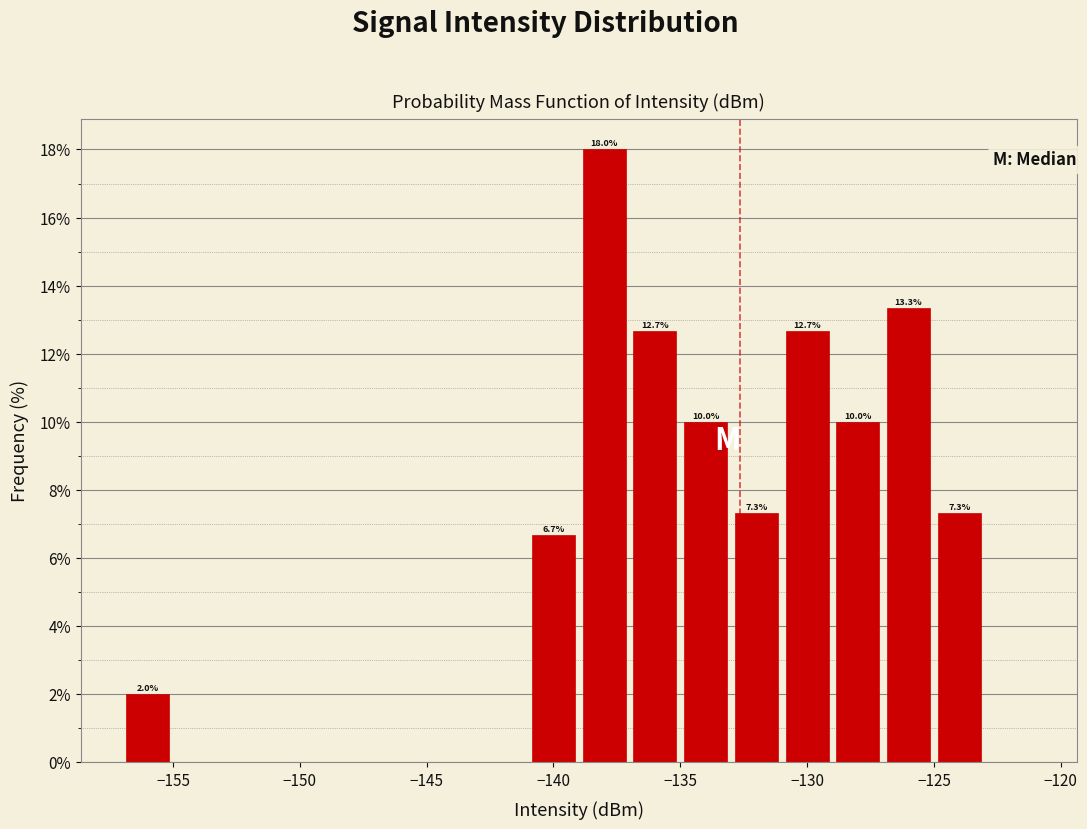

Which range on the x-axis has the tallest bar?

-139 to -137